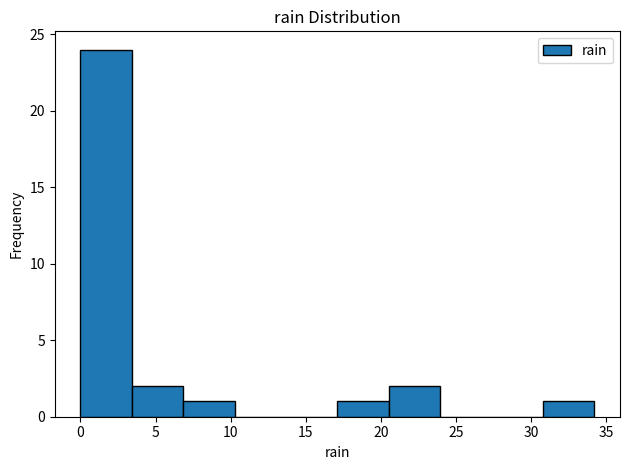

Reading left to right, transcribe this chart: for each bar, give the range it covers on the x-axis and its height. Neither the bar edges nor the heights are printed on the chart, so give them approximately, as read against the axes.

0.0 to 3.5: 24
3.5 to 7.0: 2
7.0 to 10.5: 1
10.5 to 13.5: 0
13.5 to 17.0: 0
17.0 to 20.5: 1
20.5 to 24.0: 2
24.0 to 27.5: 0
27.5 to 31.0: 0
31.0 to 34.0: 1